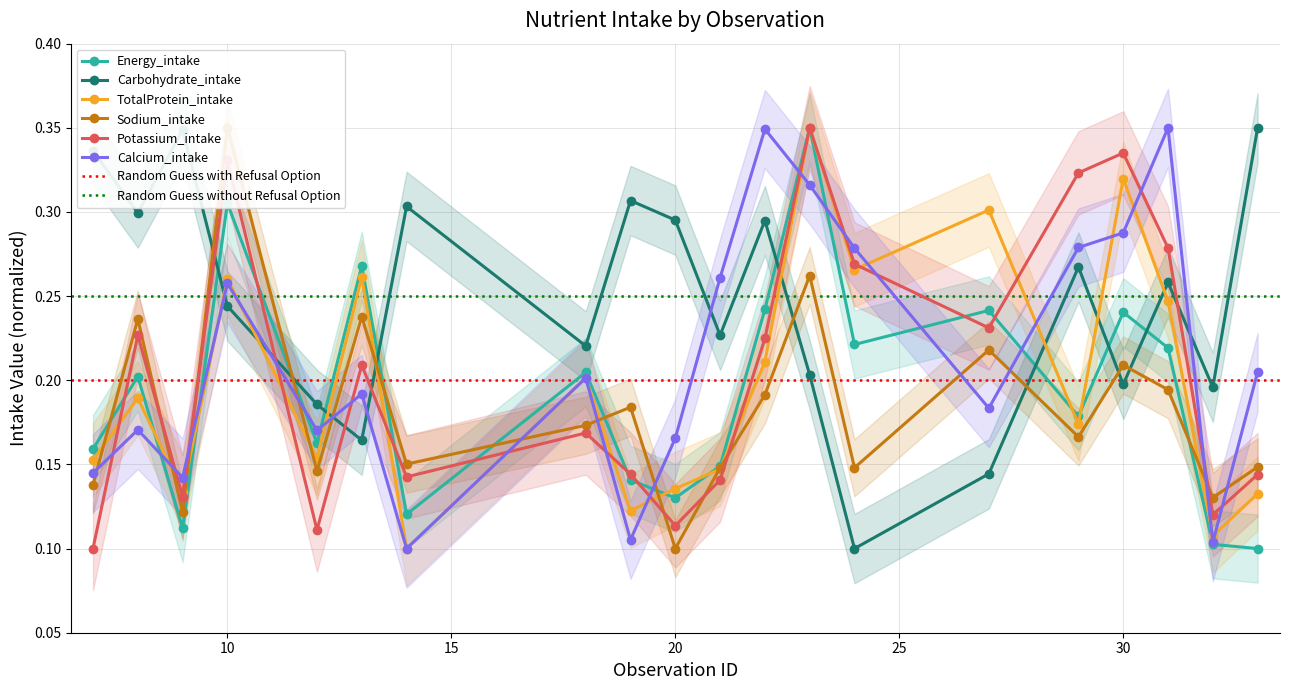

Which category has the lowest value in the Carbohydrate_intake series?

24